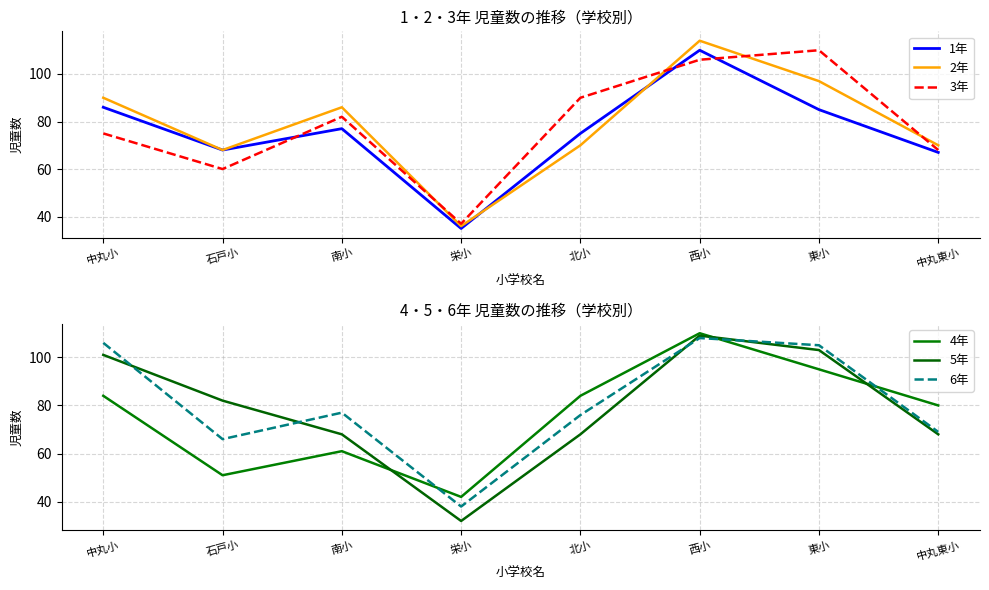

Which has a higher value, 西小 or 石戸小?

西小